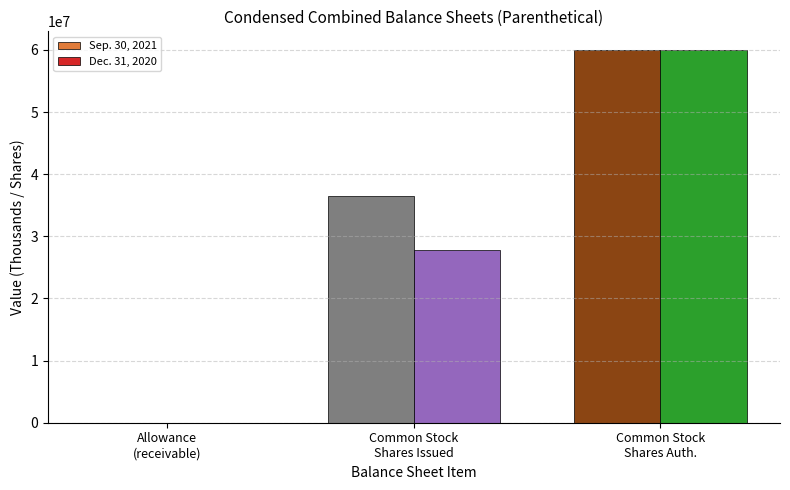

Which series has the largest range (max minus min)?

Sep. 30, 2021